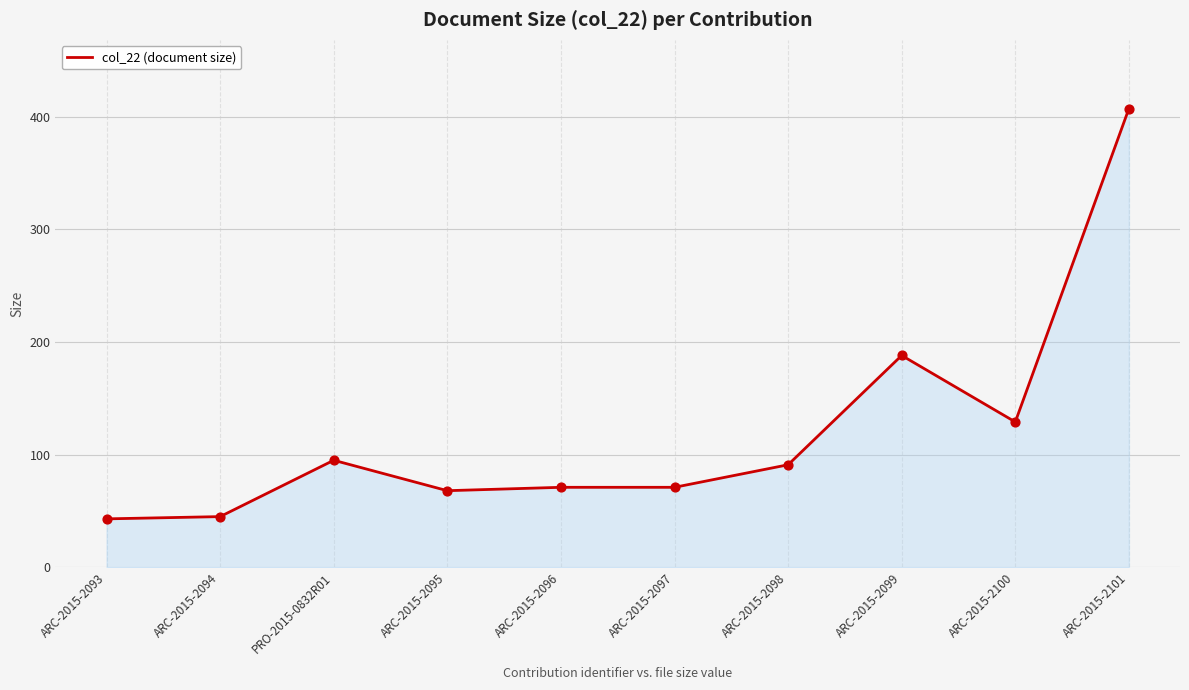

What is the change in value from ARC-2015-2095 to ARC-2015-2098?

+23